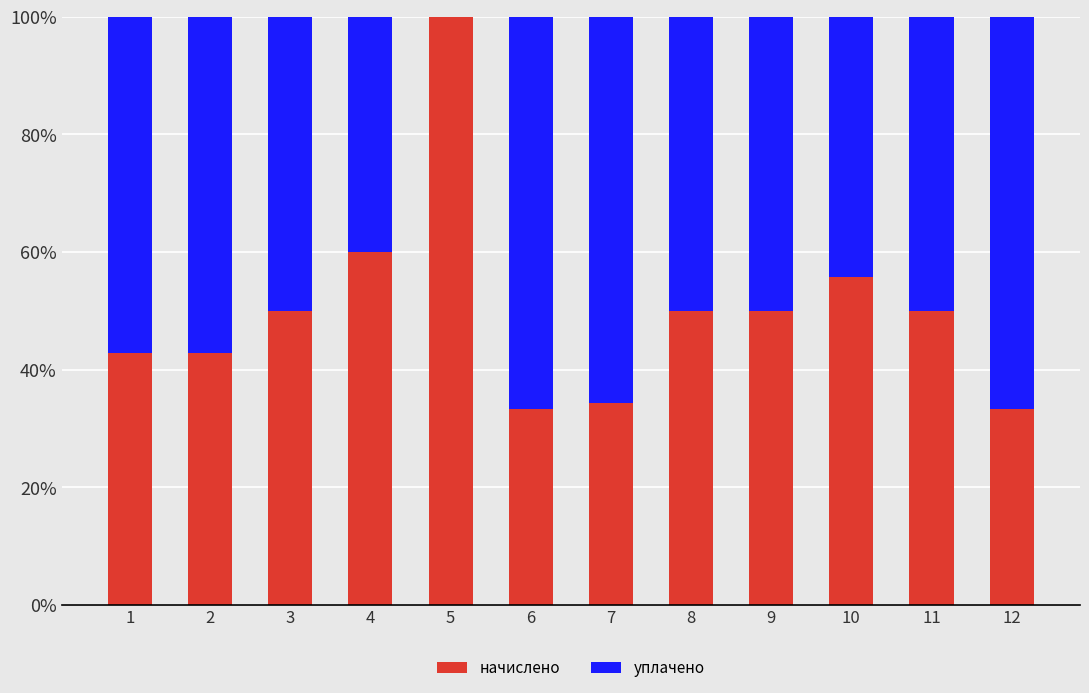

The начислено series shows 50.9 at 6. True or false?

False